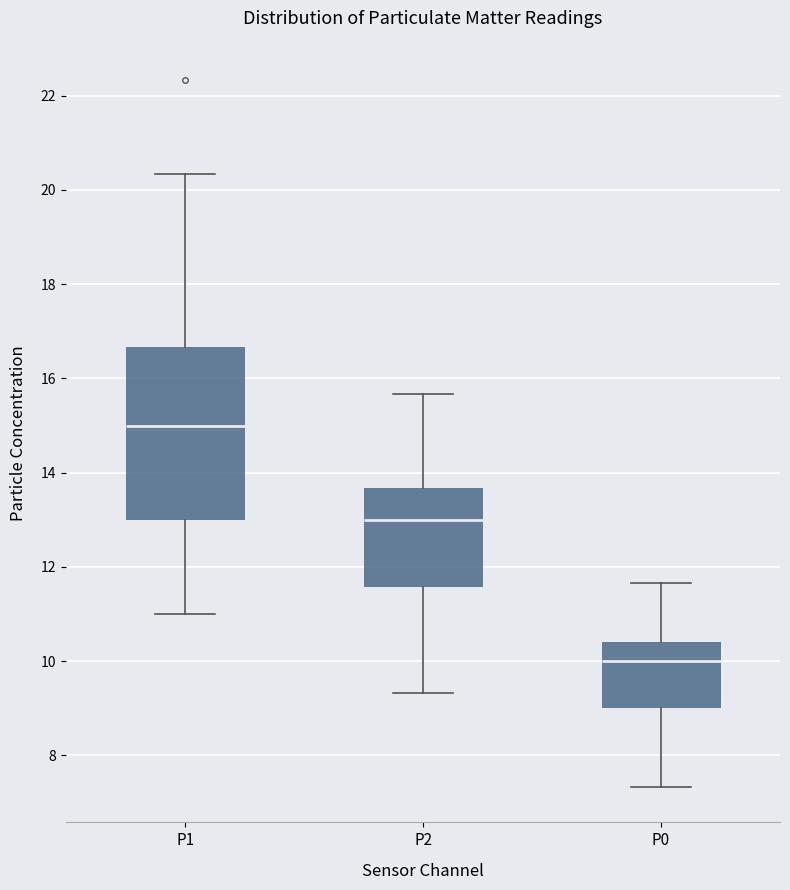

Comparing the boxes themselves (not the whiskers), which one is the tallest?

P1